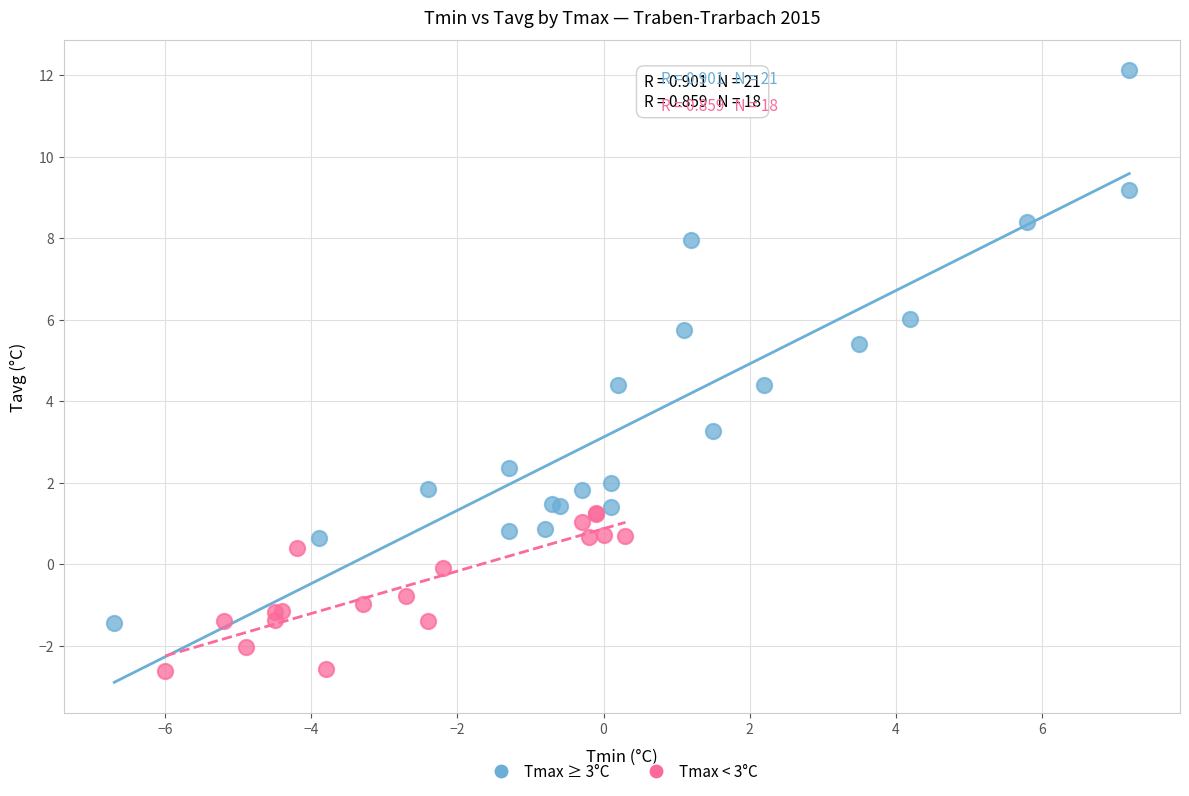

Which series contains the highest Y value?

Tmax ≥ 3°C